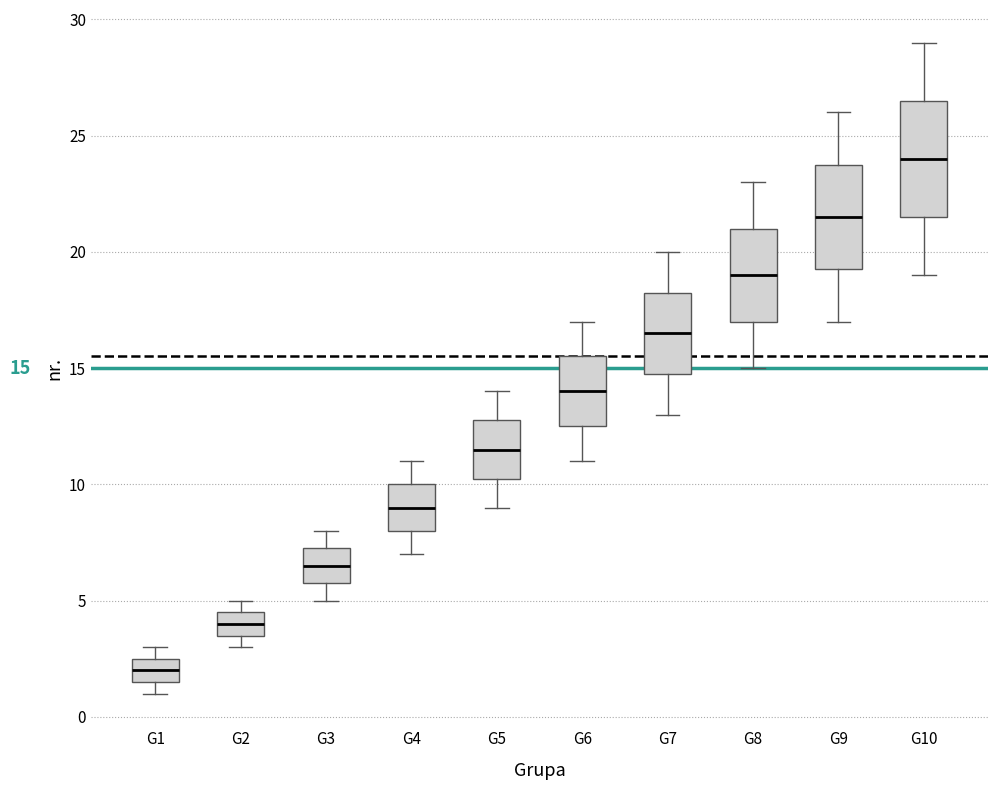

Which box's median line is the highest?

G10